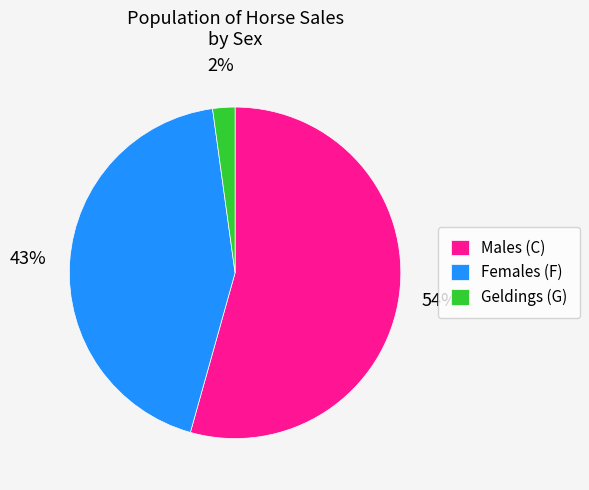

Count the number of slices in the pie.

3